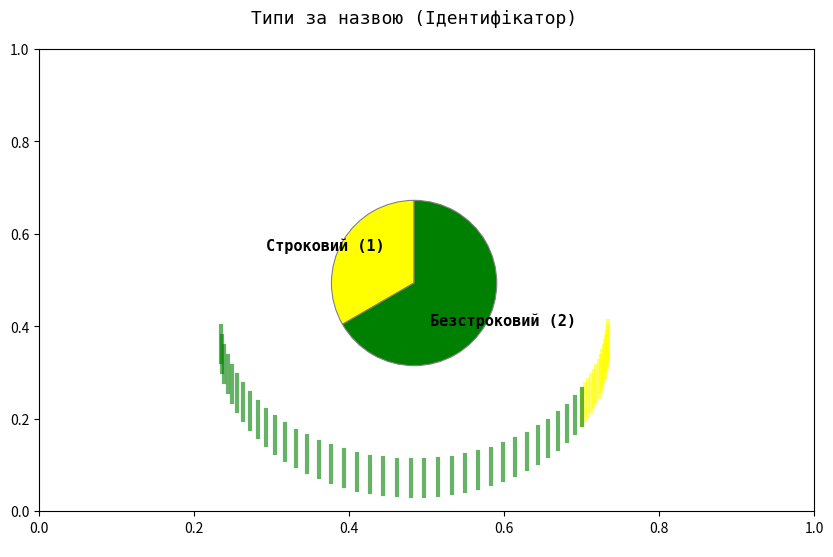

The Безстроковий slice represents 55% of the pie. True or false?

False